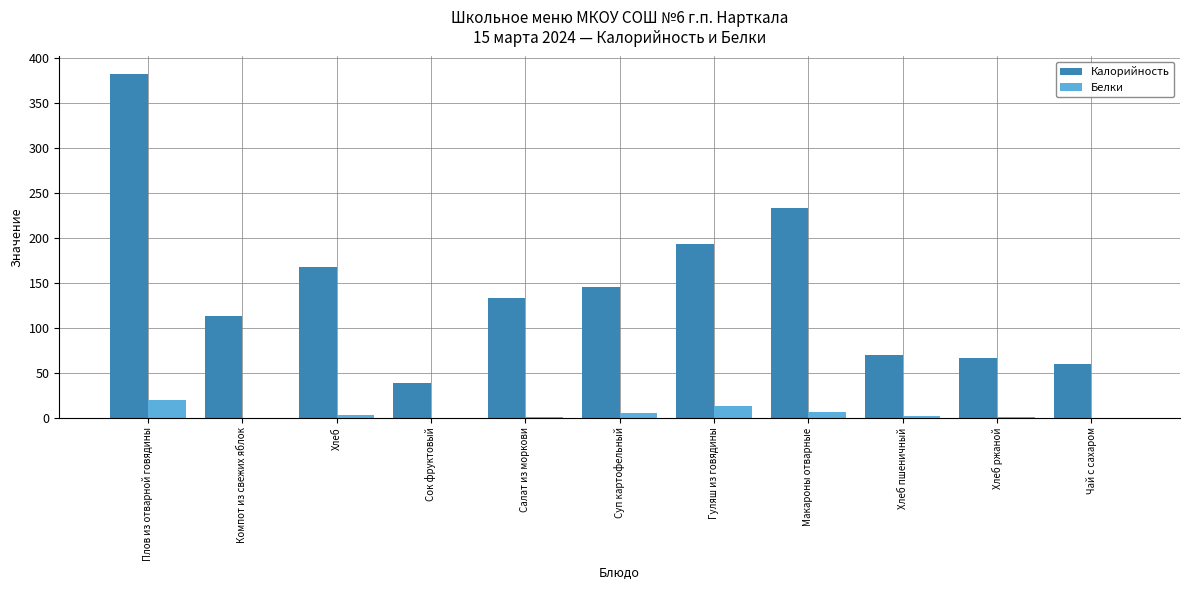

What is the approximate value of Белки at Плов из отварной говядины?

20.0